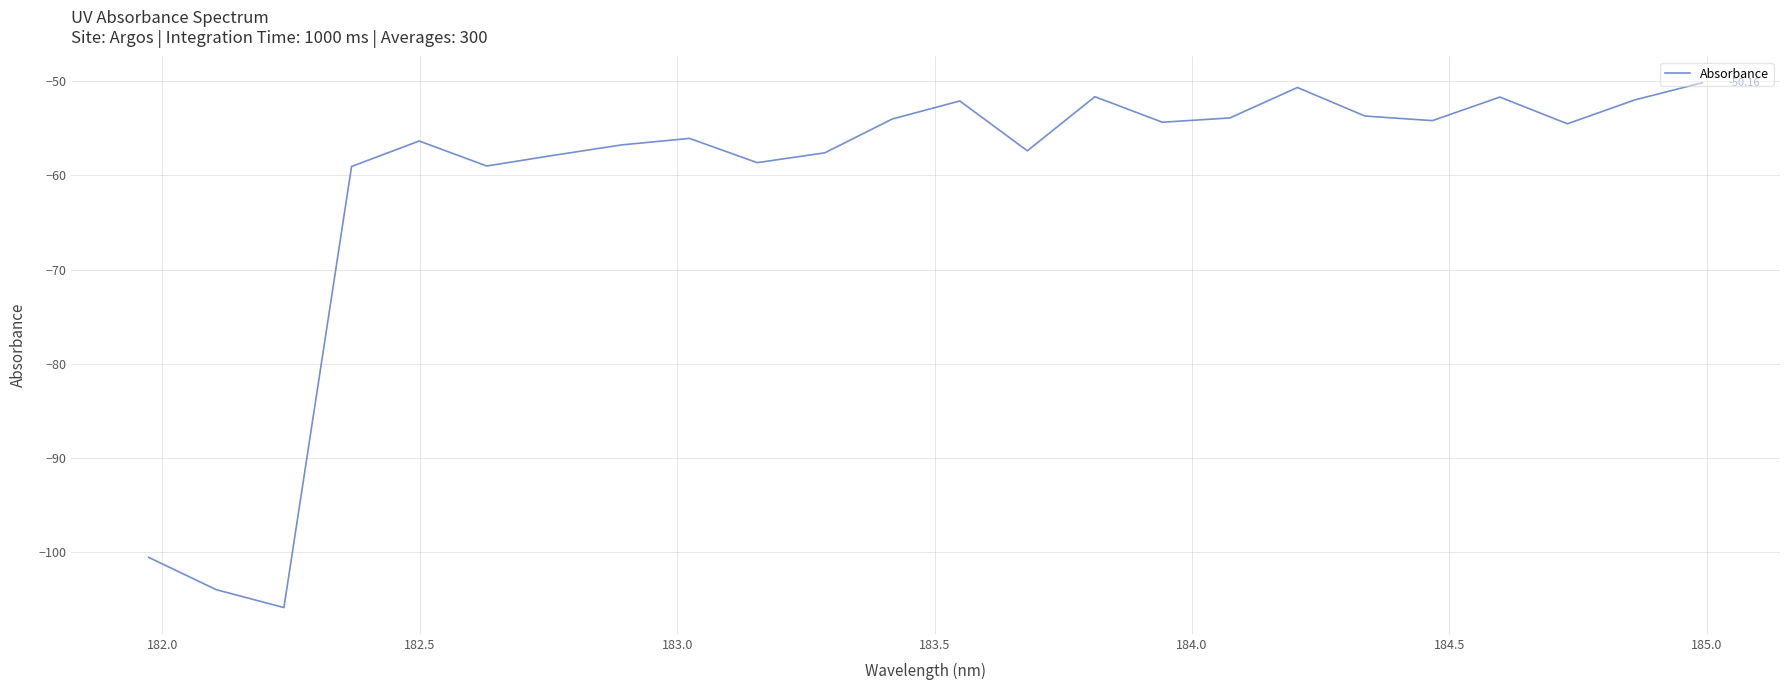

What is the minimum value shown in the chart?

-105.9